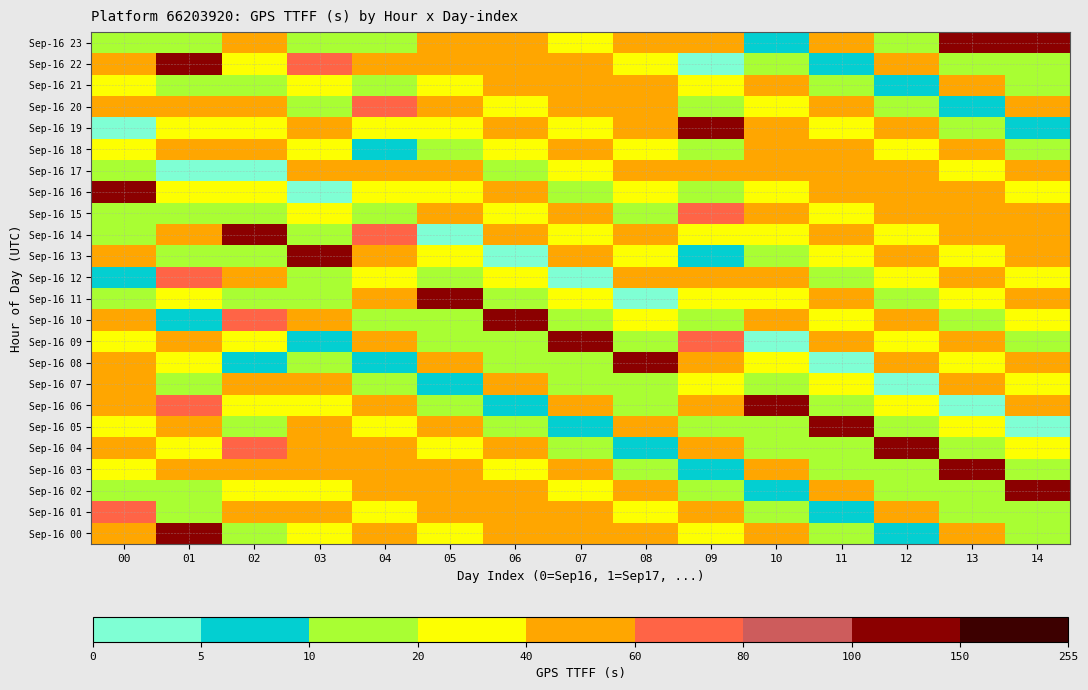

Reading right to left, transcribe all the data shown in this chart.

Sep-16 00: 14=12	13=40	12=8	11=10	10=40	09=30	08=48	07=42	06=40	05=26	04=58	03=36	02=12	01=100	00=42
Sep-16 01: 14=12	13=12	12=40	11=8	10=10	09=40	08=30	07=48	06=42	05=40	04=26	03=58	02=44	01=12	00=64
Sep-16 02: 14=100	13=12	12=12	11=40	10=8	09=10	08=40	07=30	06=48	05=42	04=40	03=26	02=32	01=10	00=12
Sep-16 03: 14=12	13=100	12=12	11=12	10=40	09=8	08=10	07=40	06=30	05=48	04=42	03=40	02=44	01=44	00=36
Sep-16 04: 14=28	13=12	12=100	11=12	10=12	09=40	08=8	07=10	06=40	05=30	04=48	03=42	02=62	01=32	00=58
Sep-16 05: 14=0	13=28	12=12	11=100	10=12	09=12	08=40	07=8	06=10	05=40	04=30	03=48	02=10	01=44	00=26
Sep-16 06: 14=42	13=0	12=28	11=12	10=100	09=44	08=12	07=40	06=8	05=10	04=40	03=30	02=20	01=62	00=40
Sep-16 07: 14=24	13=42	12=0	11=28	10=12	09=32	08=12	07=12	06=40	05=8	04=10	03=40	02=44	01=10	00=42
Sep-16 08: 14=40	13=24	12=42	11=0	10=28	09=44	08=100	07=12	06=12	05=40	04=8	03=10	02=8	01=20	00=48
Sep-16 09: 14=12	13=40	12=24	11=42	10=0	09=62	08=12	07=100	06=12	05=12	04=40	03=8	02=26	01=44	00=30
Sep-16 10: 14=36	13=12	12=40	11=24	10=42	09=10	08=28	07=12	06=100	05=12	04=12	03=40	02=62	01=8	00=40
Sep-16 11: 14=58	13=36	12=12	11=40	10=24	09=20	08=0	07=28	06=12	05=100	04=44	03=12	02=18	01=26	00=10
Sep-16 12: 14=26	13=58	12=36	11=12	10=40	09=44	08=42	07=0	06=28	05=12	04=32	03=12	02=44	01=62	00=8
Sep-16 13: 14=40	13=26	12=58	11=36	10=12	09=8	08=24	07=42	06=0	05=28	04=44	03=100	02=12	01=18	00=40
Sep-16 14: 14=42	13=40	12=26	11=58	10=36	09=26	08=40	07=24	06=42	05=0	04=62	03=12	02=100	01=44	00=12
Sep-16 15: 14=48	13=42	12=40	11=26	10=58	09=62	08=12	07=40	06=24	05=42	04=10	03=28	02=12	01=12	00=12
Sep-16 16: 14=30	13=48	12=42	11=40	10=26	09=18	08=36	07=12	06=40	05=24	04=20	03=0	02=28	01=28	00=100
Sep-16 17: 14=40	13=30	12=48	11=42	10=40	09=44	08=58	07=36	06=12	05=40	04=44	03=42	02=0	01=0	00=12
Sep-16 18: 14=10	13=40	12=30	11=48	10=42	09=12	08=26	07=58	06=36	05=12	04=8	03=24	02=42	01=42	00=28
Sep-16 19: 14=8	13=10	12=40	11=30	10=48	09=100	08=40	07=26	06=58	05=36	04=26	03=40	02=24	01=24	00=0
Sep-16 20: 14=40	13=8	12=10	11=40	10=30	09=12	08=42	07=40	06=26	05=58	04=62	03=12	02=40	01=40	00=42
Sep-16 21: 14=12	13=40	12=8	11=10	10=40	09=28	08=48	07=42	06=40	05=26	04=18	03=36	02=12	01=12	00=24
Sep-16 22: 14=12	13=12	12=40	11=8	10=10	09=0	08=30	07=48	06=42	05=40	04=44	03=64	02=36	01=100	00=40
Sep-16 23: 14=100	13=100	12=12	11=40	10=8	09=42	08=40	07=30	06=48	05=42	04=12	03=12	02=58	01=12	00=12